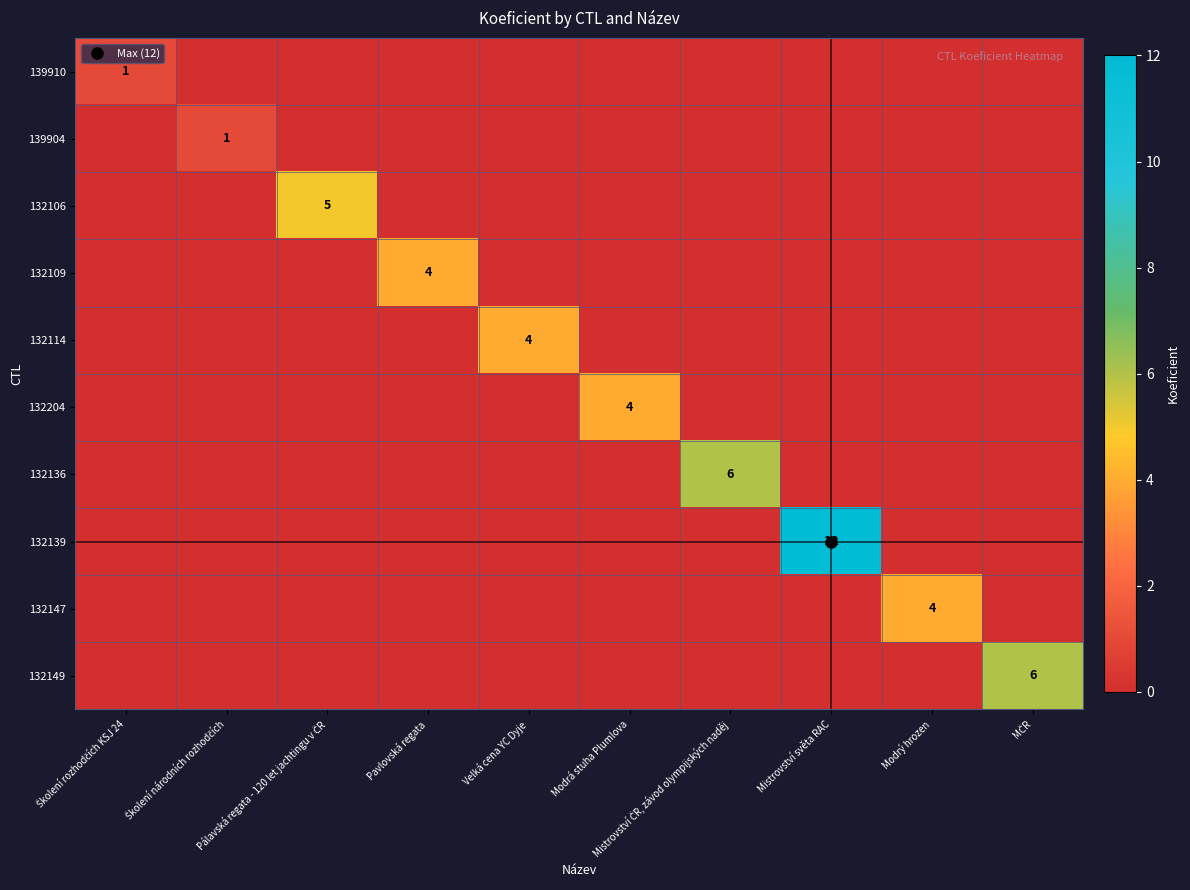

How many values in the 132147 series exceed 0?

1